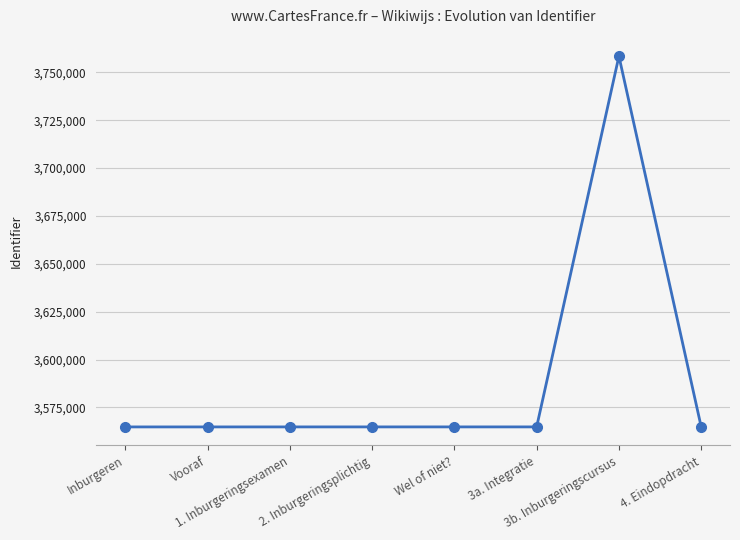

What is the greatest value displayed?

3758442